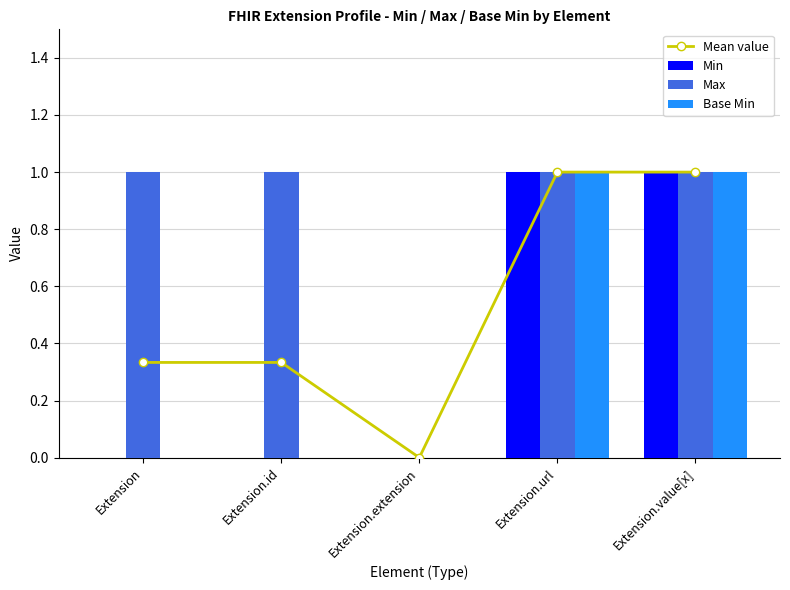

At which category does the chart reach its minimum across all series?

Extension.extension